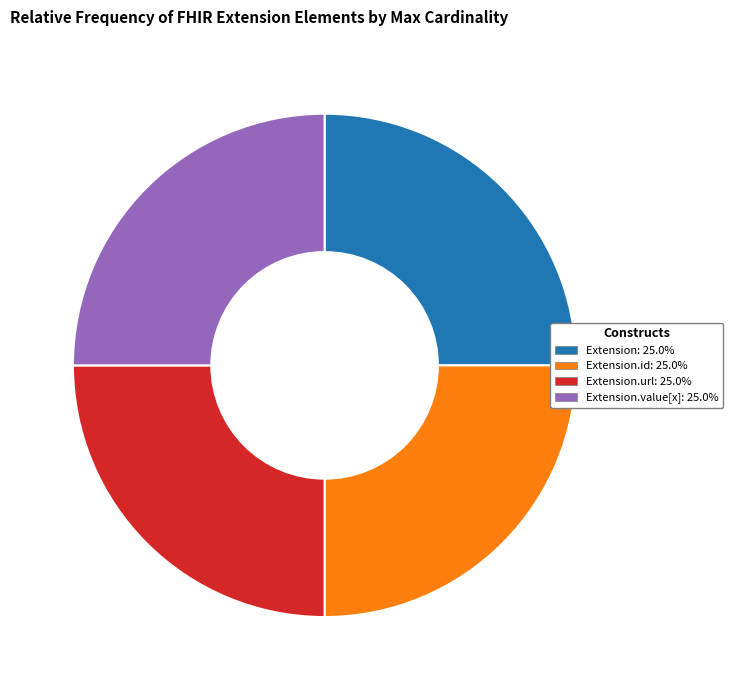

Does Extension: 25.0% represent more than half of the total?

No